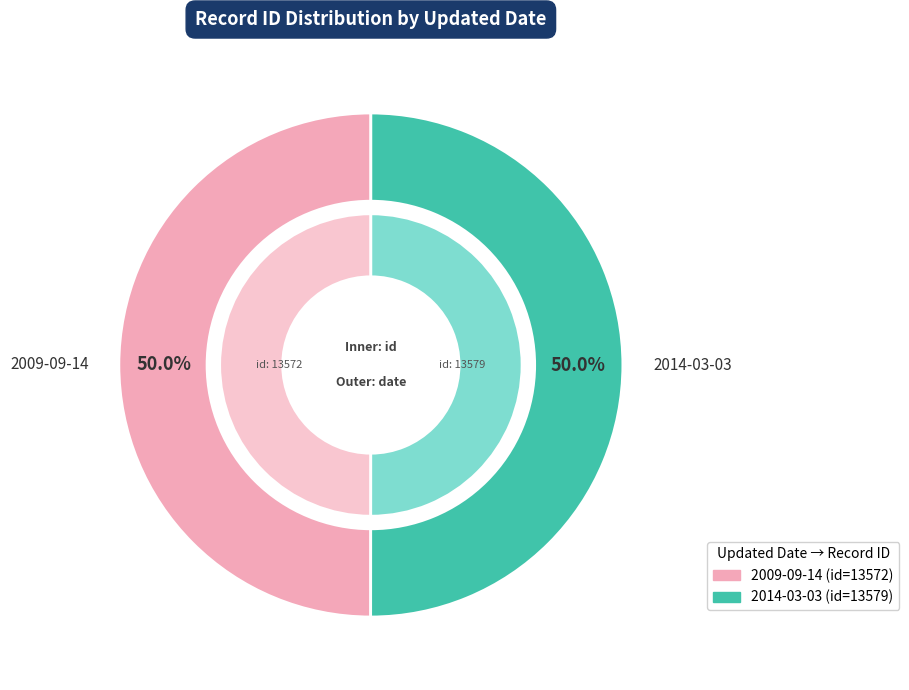

To the nearest percent, what percentage of the pie is 2014-03-03?

50%